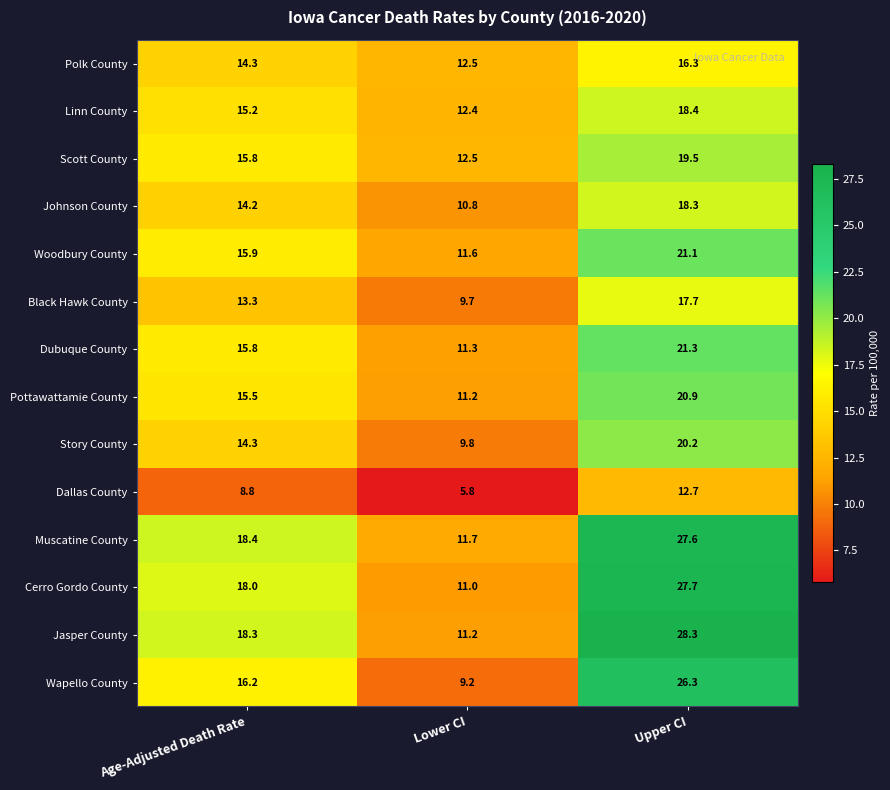

List the series in order of their peak value, lowest first.

Dallas County, Polk County, Black Hawk County, Johnson County, Linn County, Scott County, Story County, Pottawattamie County, Woodbury County, Dubuque County, Wapello County, Muscatine County, Cerro Gordo County, Jasper County